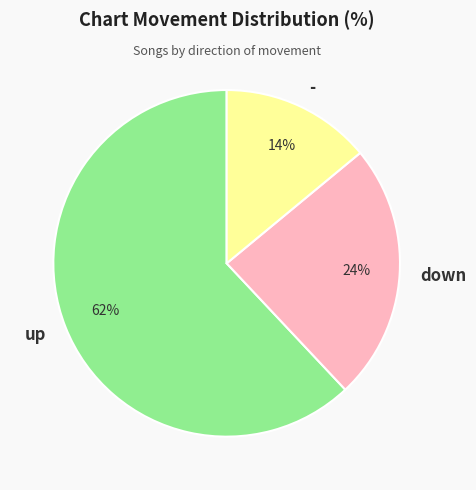

Do up and down together represent more than half of the pie?

Yes